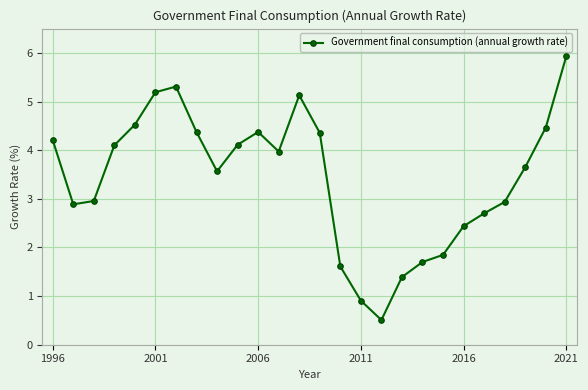

What is the value of the 21st point from the left?

2.4